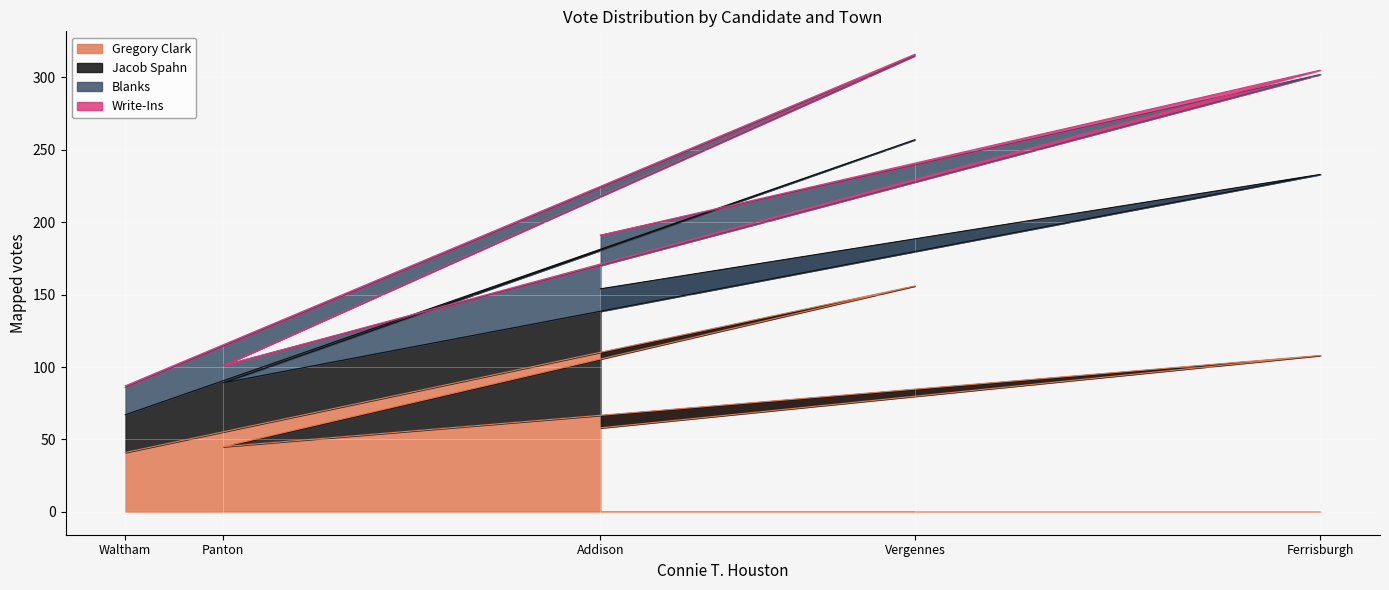

What value does the Blanks series have at Vergennes, to the nearest 10?

60